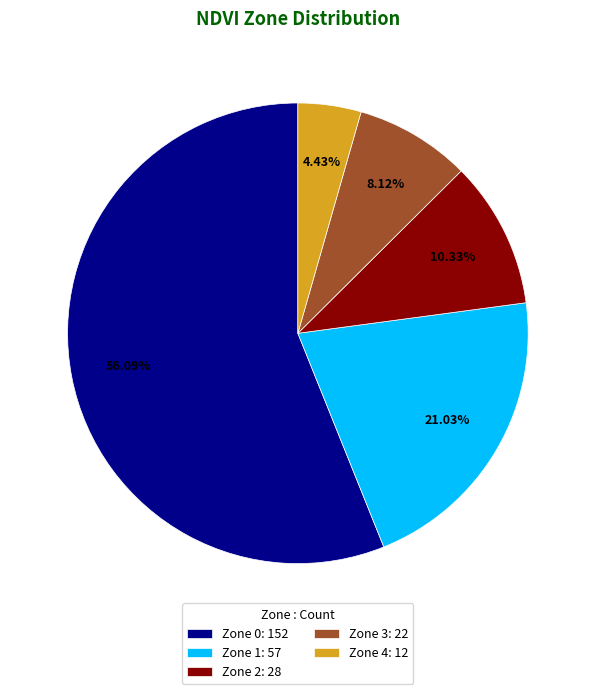

What percentage is the Zone 3 slice, to the nearest percent?

8%